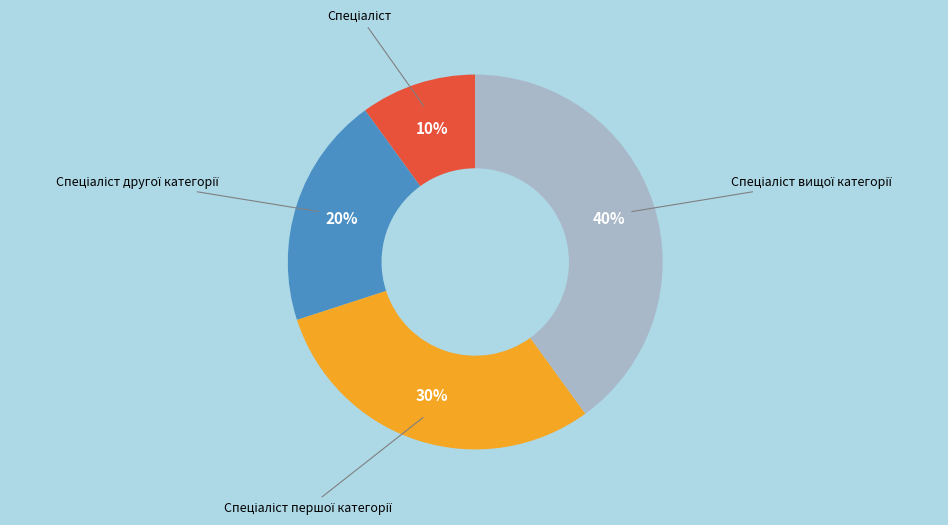

Is there any slice that represents more than half of the pie?

No